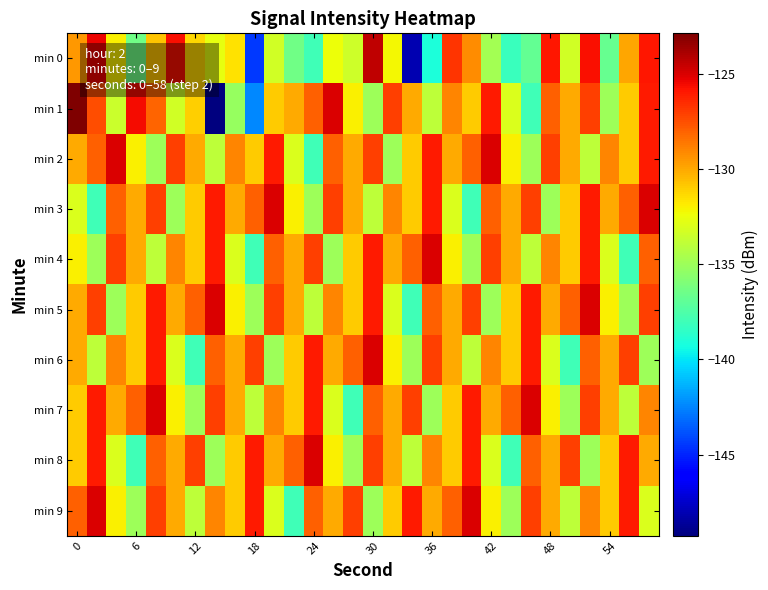

Reading left to right, list all the values displayed in this chart.

min 0: -129.5	-125.4	-132.0	-136.5	-130.7	-125.7	-131.3	-132.6	-131.6	-144.4	-133.4	-136.4	-137.9	-132.4	-133.5	-124.4	-132.2	-148.1	-139.1	-126.7	-129.2	-134.8	-138.1	-136.8	-125.9	-133.3	-125.7	-136.7	-129.9	-125.9
min 1: -122.9	-127.5	-133.6	-125.6	-128.1	-133.3	-131.0	-149.3	-135.2	-142.4	-131.0	-130.0	-128.0	-125.0	-132.0	-135.0	-127.0	-130.0	-134.0	-129.0	-131.0	-126.0	-133.0	-138.0	-128.0	-130.0	-127.0	-135.0	-131.0	-126.0
min 2: -130.0	-128.0	-125.0	-132.0	-135.0	-127.0	-130.0	-134.0	-129.0	-131.0	-126.0	-133.0	-138.0	-128.0	-130.0	-127.0	-135.0	-131.0	-126.0	-130.0	-128.0	-125.0	-132.0	-135.0	-127.0	-130.0	-134.0	-129.0	-131.0	-126.0
min 3: -133.0	-138.0	-128.0	-130.0	-127.0	-135.0	-131.0	-126.0	-130.0	-128.0	-125.0	-132.0	-135.0	-127.0	-130.0	-134.0	-129.0	-131.0	-126.0	-133.0	-138.0	-128.0	-130.0	-127.0	-135.0	-131.0	-126.0	-130.0	-128.0	-125.0
min 4: -132.0	-135.0	-127.0	-130.0	-134.0	-129.0	-131.0	-126.0	-133.0	-138.0	-128.0	-130.0	-127.0	-135.0	-131.0	-126.0	-130.0	-128.0	-125.0	-132.0	-135.0	-127.0	-130.0	-134.0	-129.0	-131.0	-126.0	-133.0	-138.0	-128.0
min 5: -130.0	-127.0	-135.0	-131.0	-126.0	-130.0	-128.0	-125.0	-132.0	-135.0	-127.0	-130.0	-134.0	-129.0	-131.0	-126.0	-133.0	-138.0	-128.0	-130.0	-127.0	-135.0	-131.0	-126.0	-130.0	-128.0	-125.0	-132.0	-135.0	-127.0
min 6: -130.0	-134.0	-129.0	-131.0	-126.0	-133.0	-138.0	-128.0	-130.0	-127.0	-135.0	-131.0	-126.0	-130.0	-128.0	-125.0	-132.0	-135.0	-127.0	-130.0	-134.0	-129.0	-131.0	-126.0	-133.0	-138.0	-128.0	-130.0	-127.0	-135.0
min 7: -131.0	-126.0	-130.0	-128.0	-125.0	-132.0	-135.0	-127.0	-130.0	-134.0	-129.0	-131.0	-126.0	-133.0	-138.0	-128.0	-130.0	-127.0	-135.0	-131.0	-126.0	-130.0	-128.0	-125.0	-132.0	-135.0	-127.0	-130.0	-134.0	-129.0
min 8: -131.0	-126.0	-133.0	-138.0	-128.0	-130.0	-127.0	-135.0	-131.0	-126.0	-130.0	-128.0	-125.0	-132.0	-135.0	-127.0	-130.0	-134.0	-129.0	-131.0	-126.0	-133.0	-138.0	-128.0	-130.0	-127.0	-135.0	-131.0	-126.0	-130.0
min 9: -128.0	-125.0	-132.0	-135.0	-127.0	-130.0	-134.0	-129.0	-131.0	-126.0	-133.0	-138.0	-128.0	-130.0	-127.0	-135.0	-131.0	-126.0	-130.0	-128.0	-125.0	-132.0	-135.0	-127.0	-130.0	-134.0	-129.0	-131.0	-126.0	-133.0